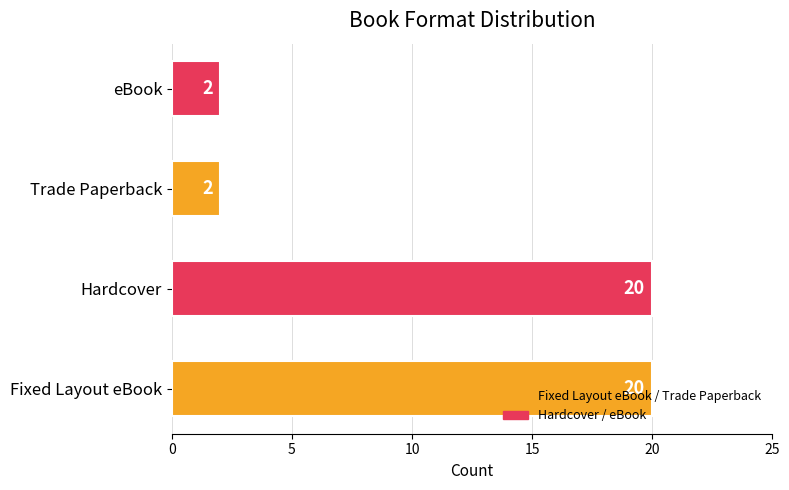

Count the values in the range 2 to 20.

4